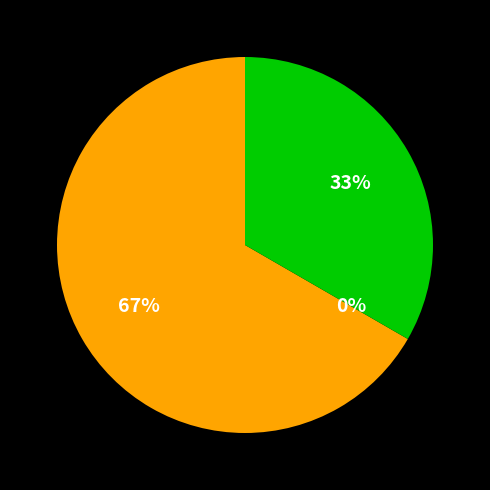

To the nearest percent, what is the average slice percentage?

33%